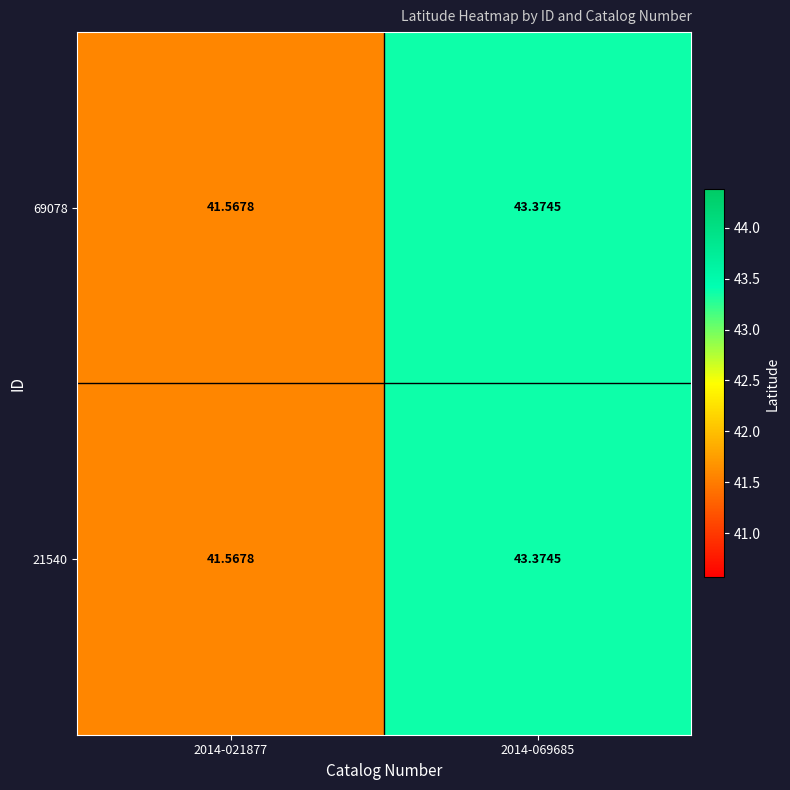

Is the value of 69078 at 2014-069685 greater than the value of 21540 at 2014-021877?

Yes